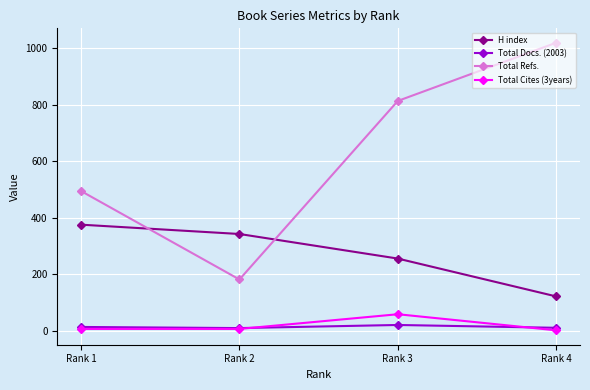

At which category does Total Refs. reach its first local valley?

Rank 2